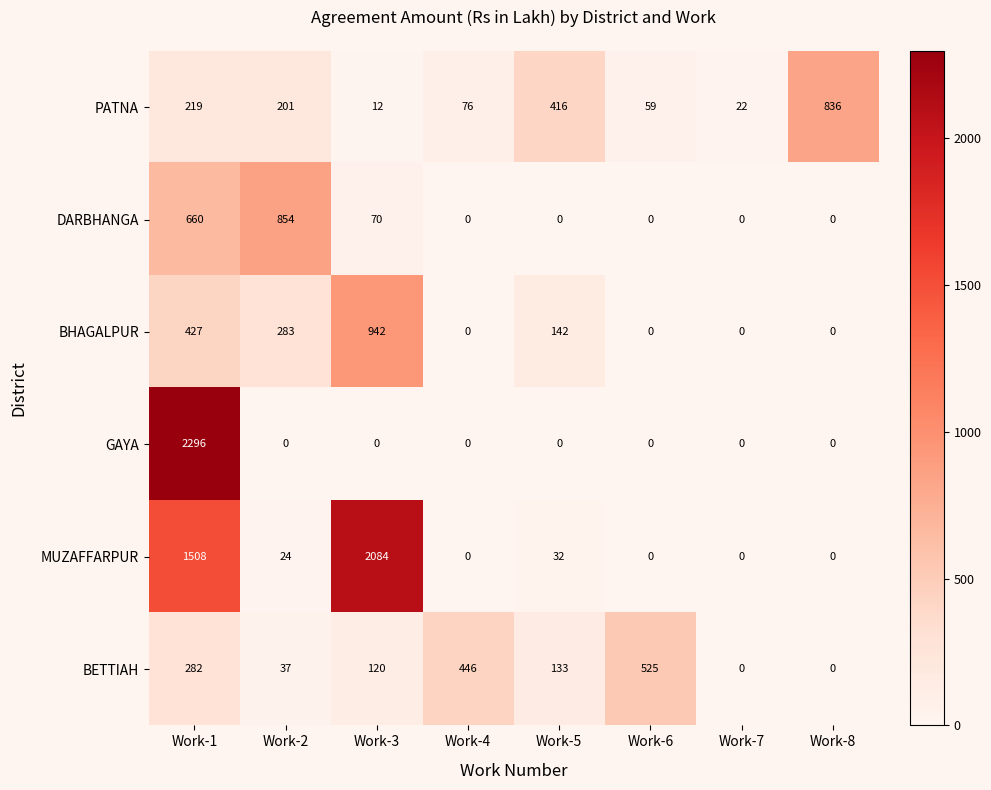

At how many categories does at least one series exceed 1730?

2